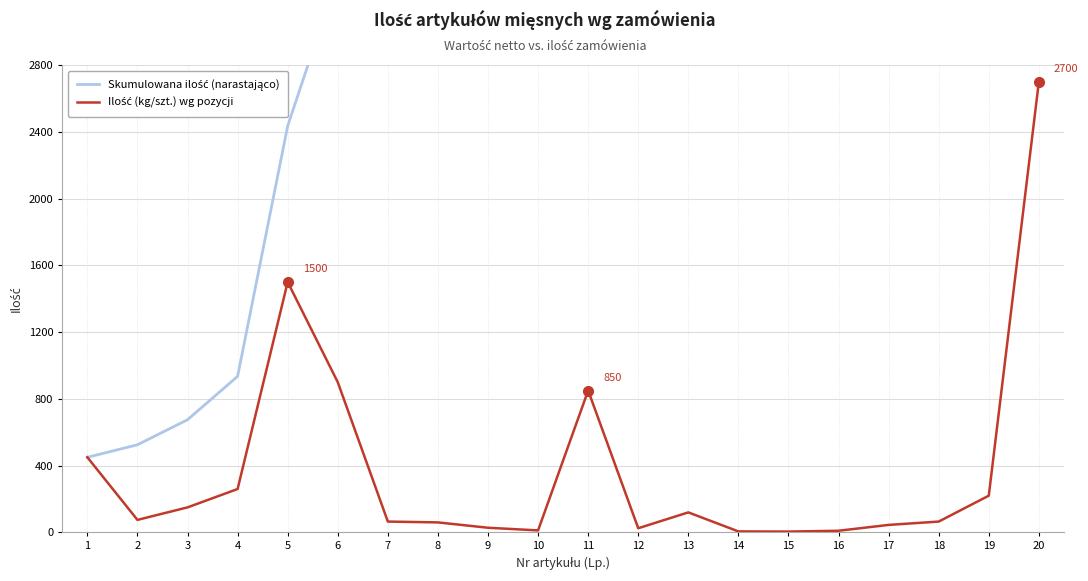

How many data points in Ilość (kg/szt.) wg pozycji are above 75?

9